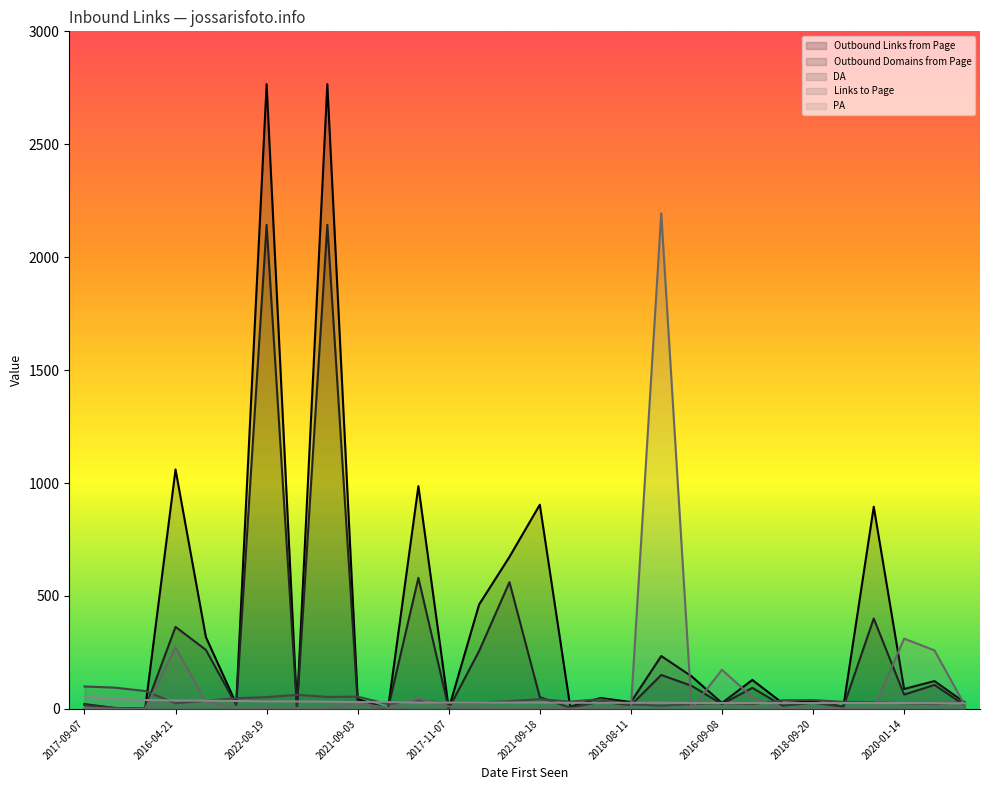

Which has a higher value, 2021-01-06 or 2016-04-21?

2016-04-21